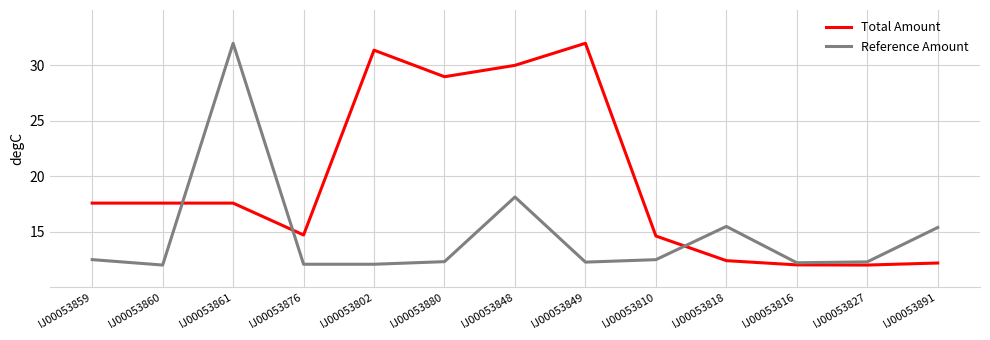

What position from the right is IJ00053891?

1